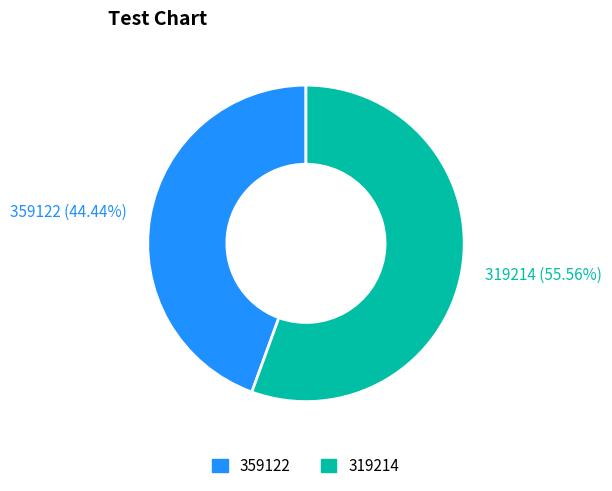

What is the ratio of the value at 359122 to the value at 319214?

0.8